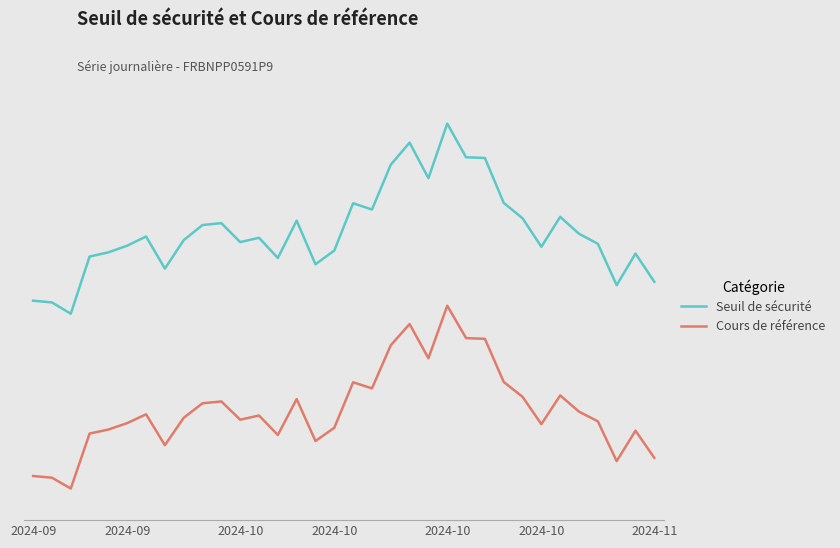

What are all the series names shown in the legend?

Seuil de sécurité, Cours de référence